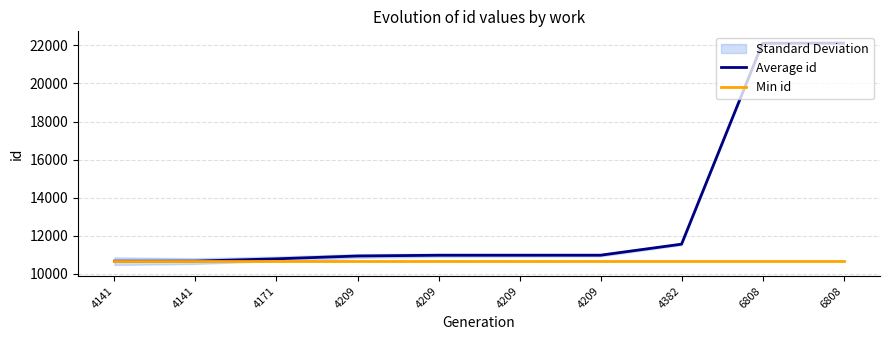

True or false: Average id has a value of 22125 at 6808.

True